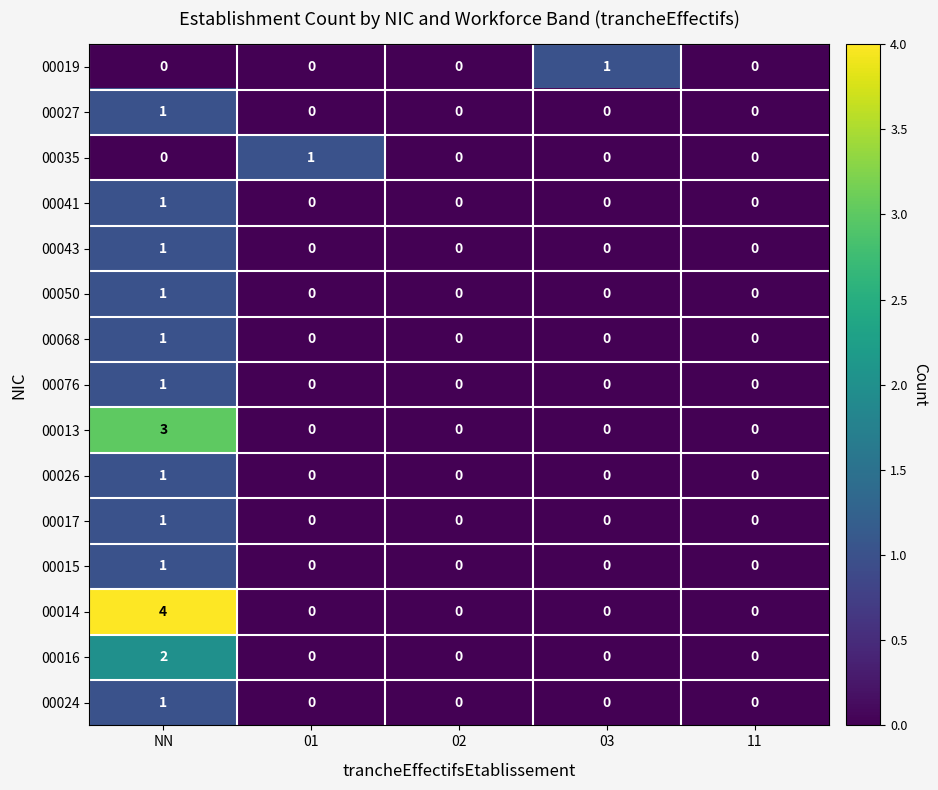

Which series changed the most between 01 and 02?

00035